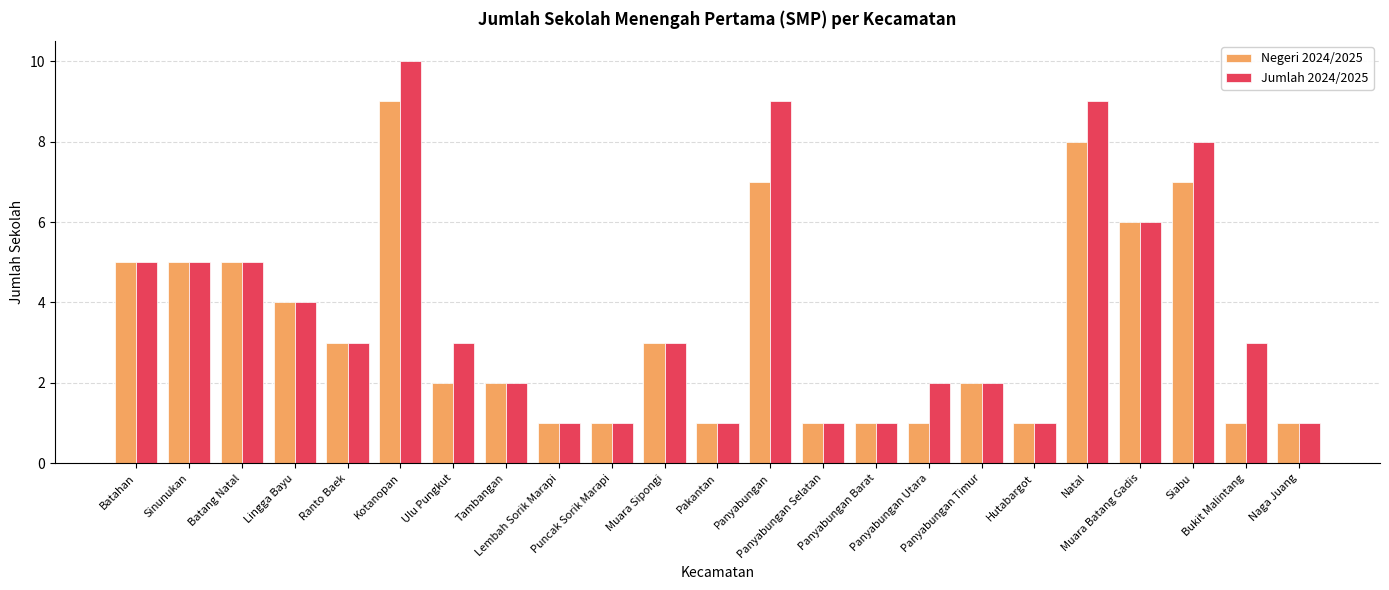

The Negeri 2024/2025 series shows 3 at Ranto Baek. True or false?

True